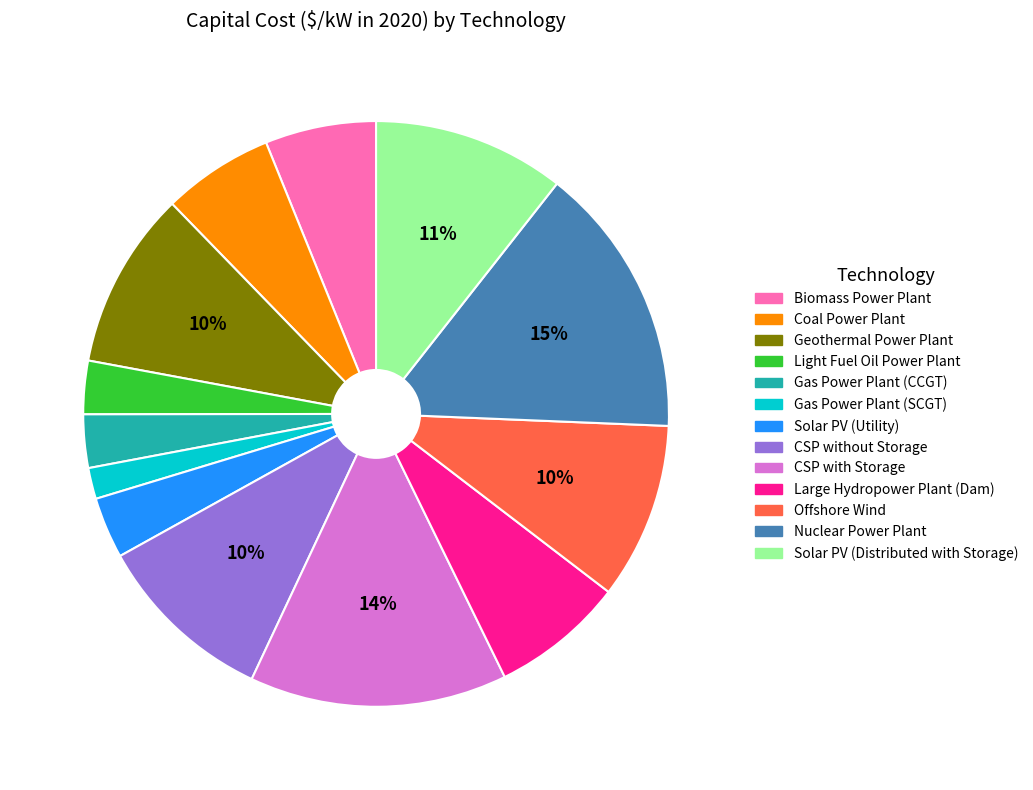

Combined, do Solar PV (Distributed with Storage) and Light Fuel Oil Power Plant account for over 50%?

No